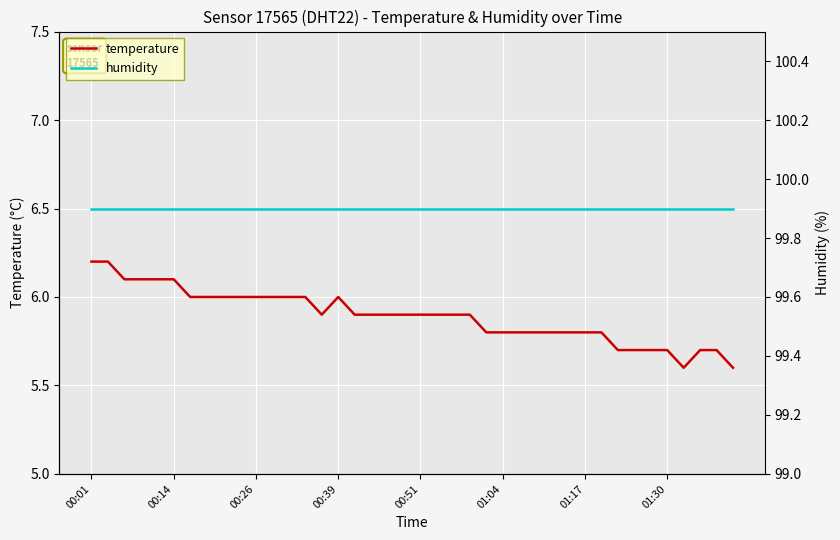

The value of temperature at 00:39 is 3.5. True or false?

False